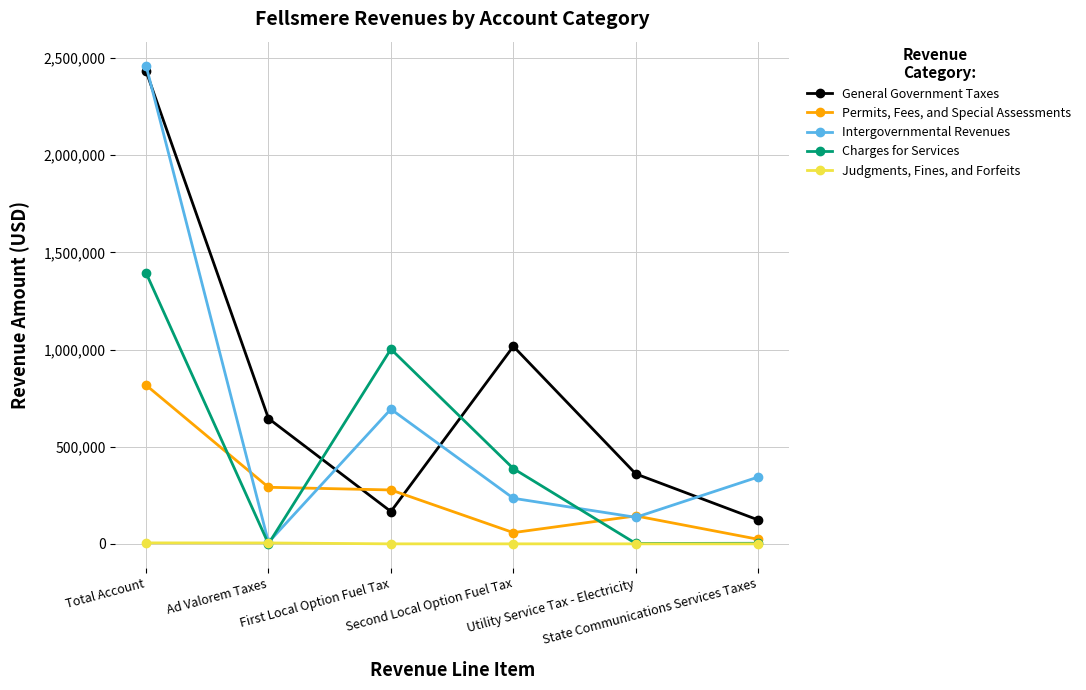

Rank the series by their average value, from highest to lowest.

General Government Taxes, Intergovernmental Revenues, Charges for Services, Permits, Fees, and Special Assessments, Judgments, Fines, and Forfeits